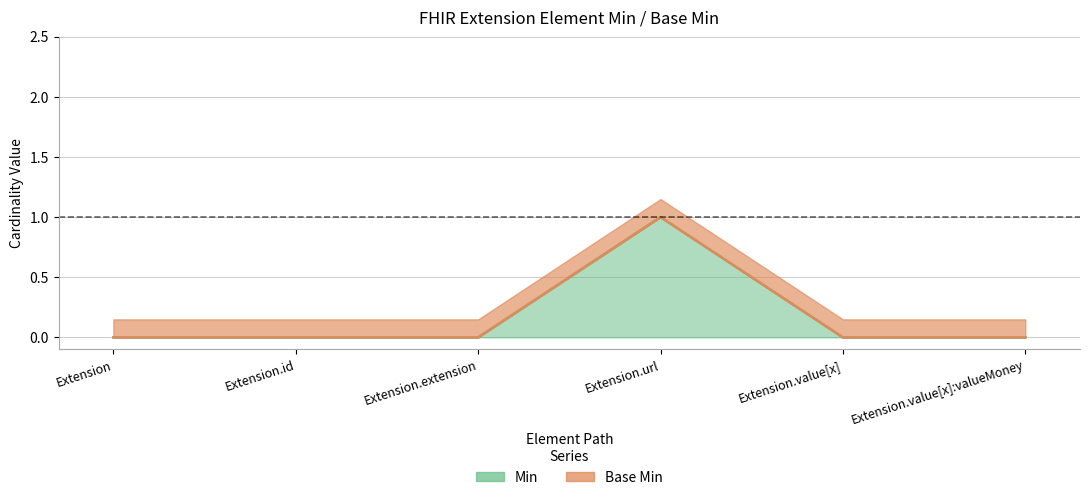

What are all the series names shown in the legend?

Min, Base Min